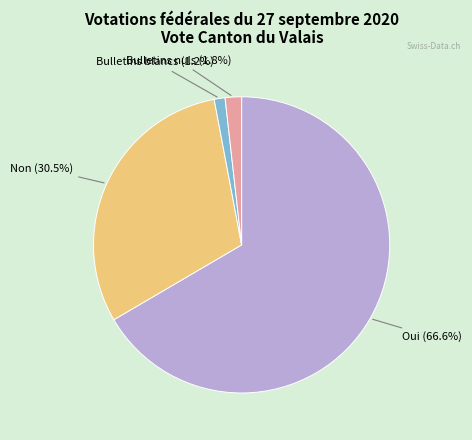

Is there a majority slice in this chart?

Yes